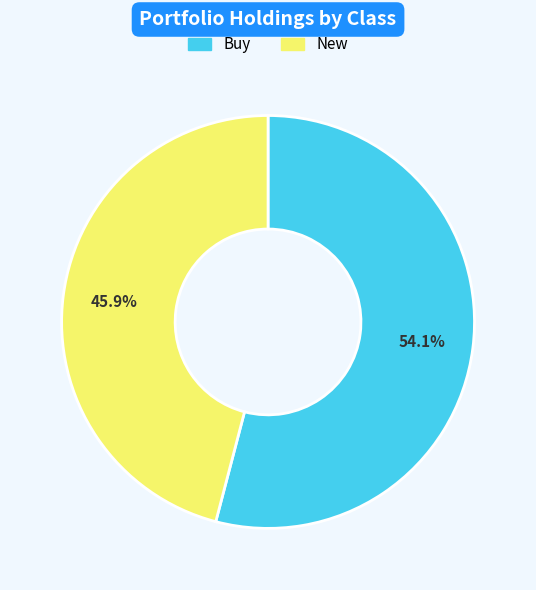

Is there a majority slice in this chart?

Yes